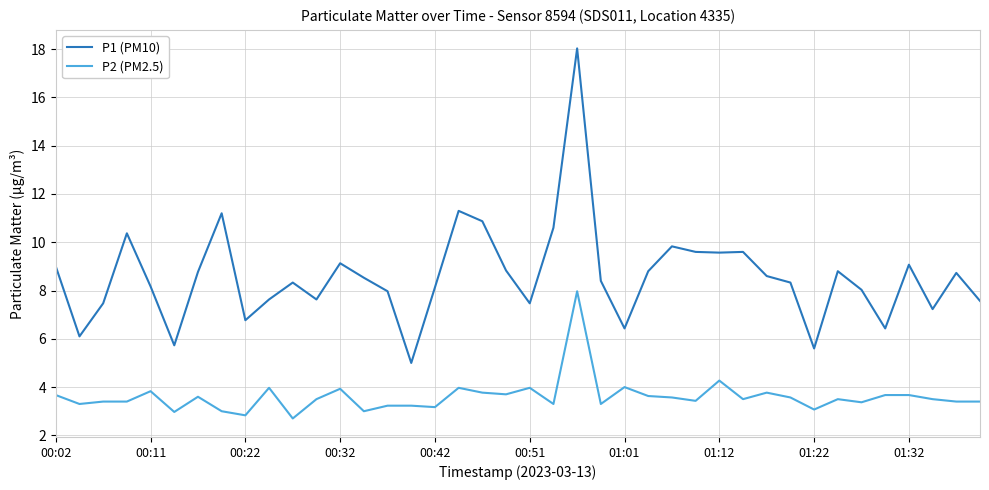

What is the maximum value shown in the chart?

18.0